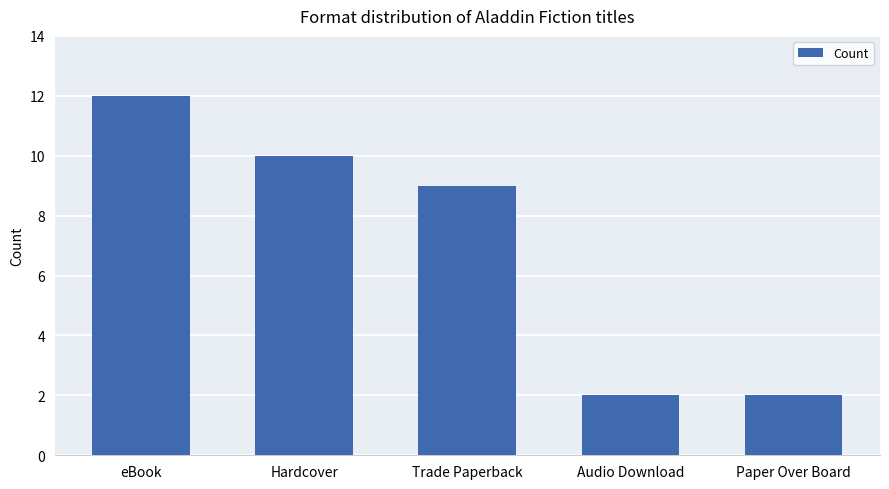

True or false: the data shows 9 at Trade Paperback.

True